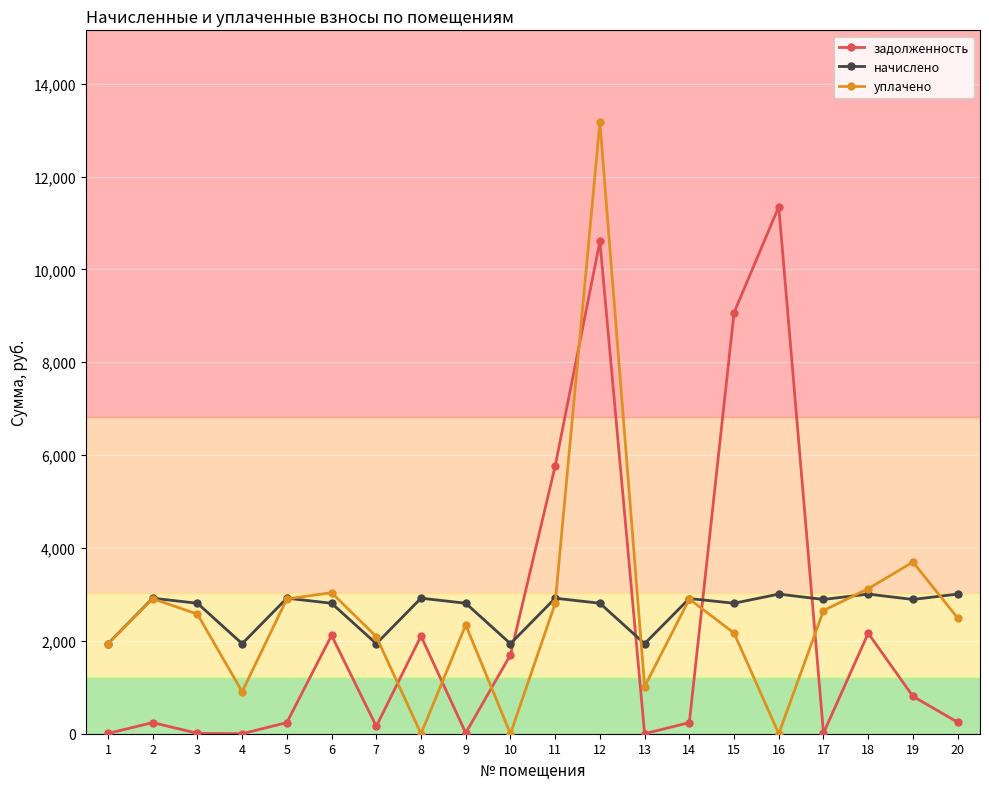

Where is the first local minimum for начислено?

4